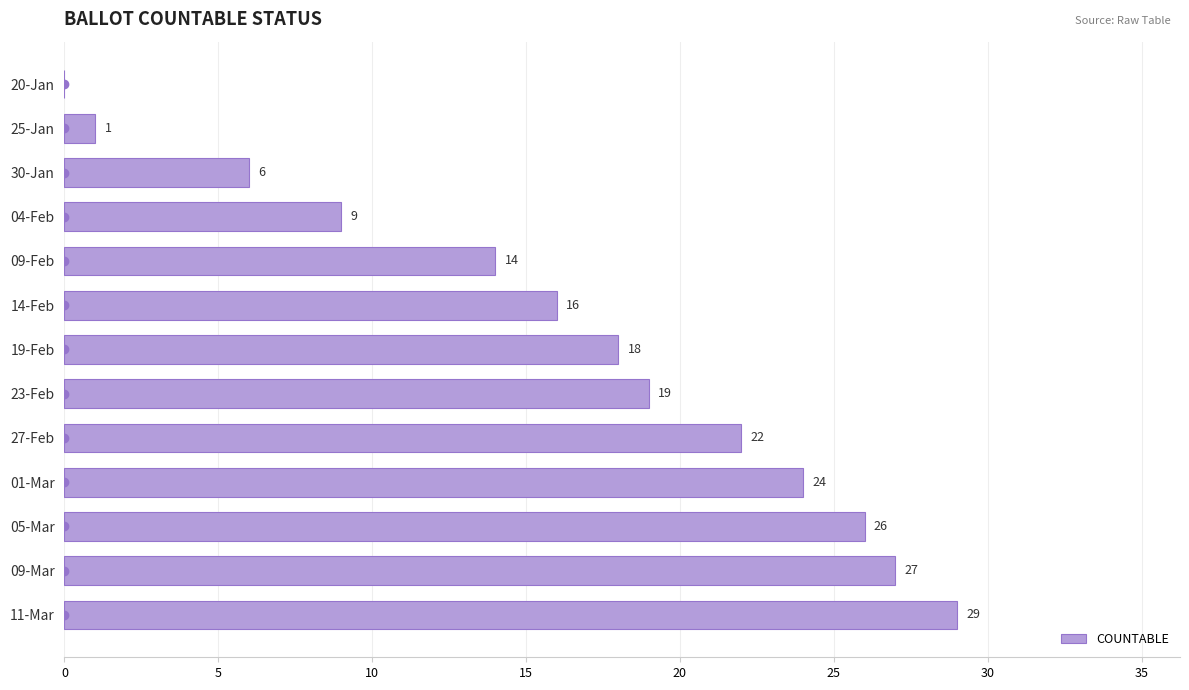

What is the sum of all values?

211